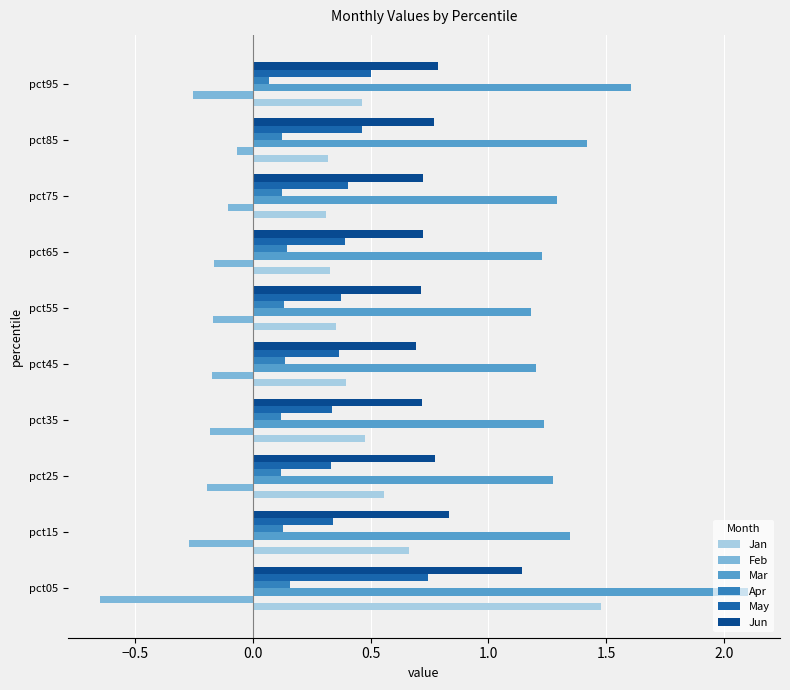

Rank the series by their maximum value, from lowest to highest.

Feb, Apr, May, Jun, Jan, Mar